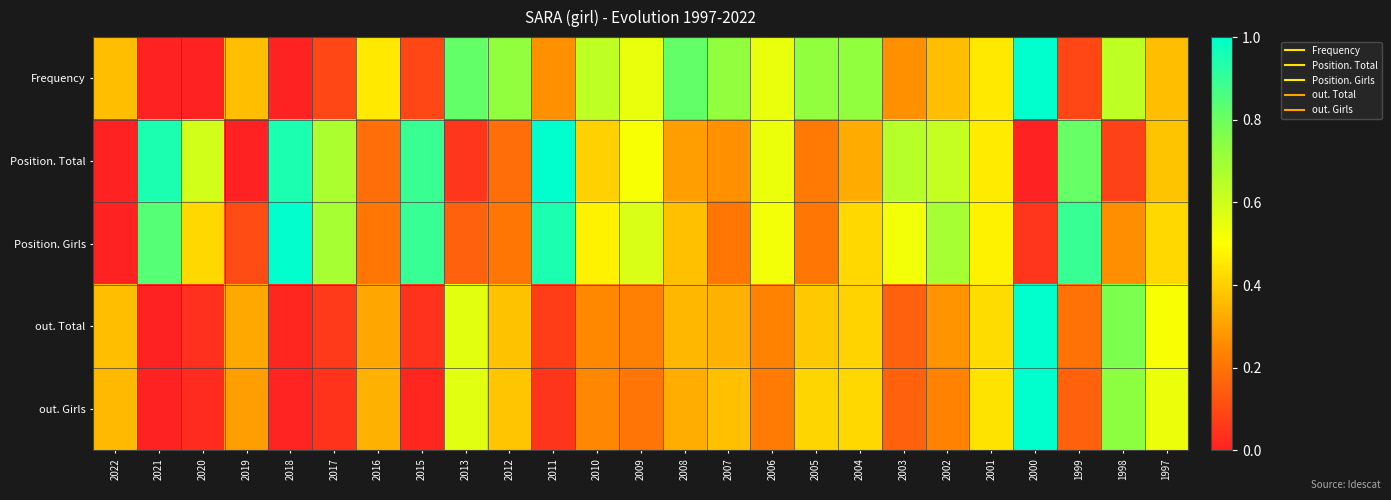

Which series has the largest range (max minus min)?

out. Girls